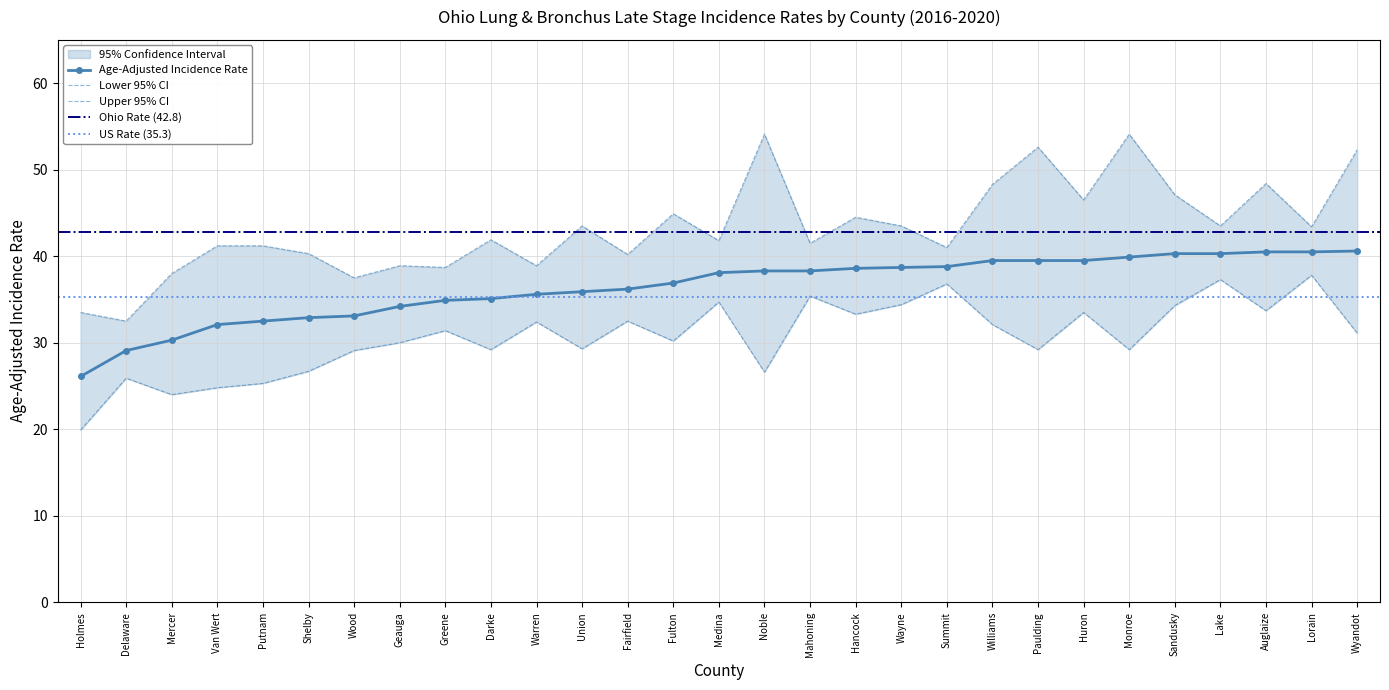

What is the total value across all series at Williams?

119.9